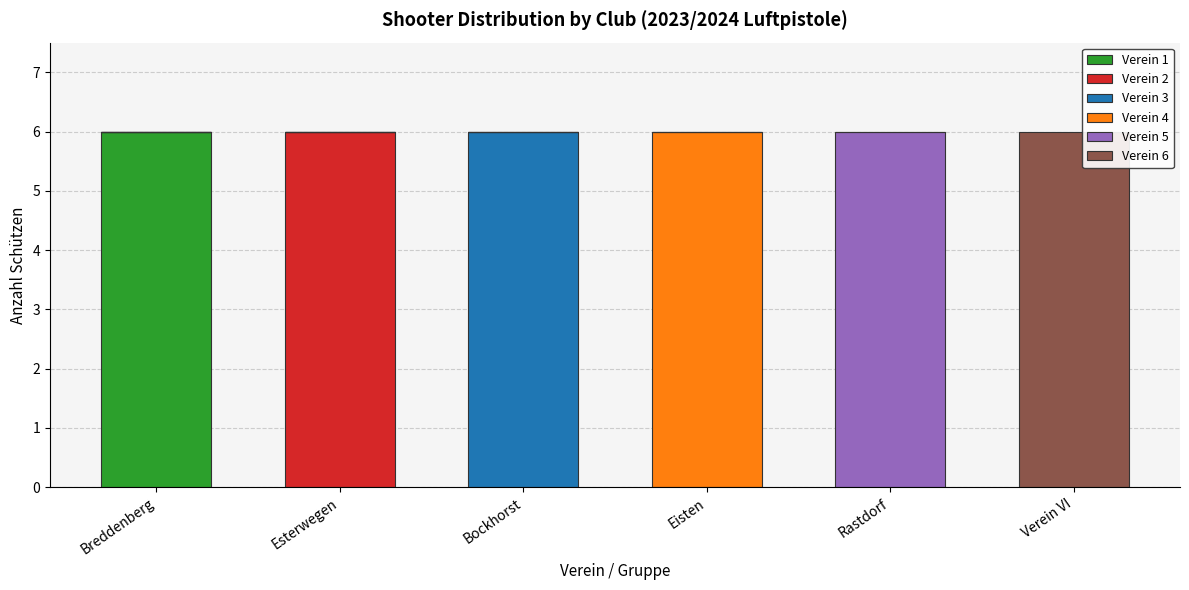

What is the total value across all series at Bockhorst?

6